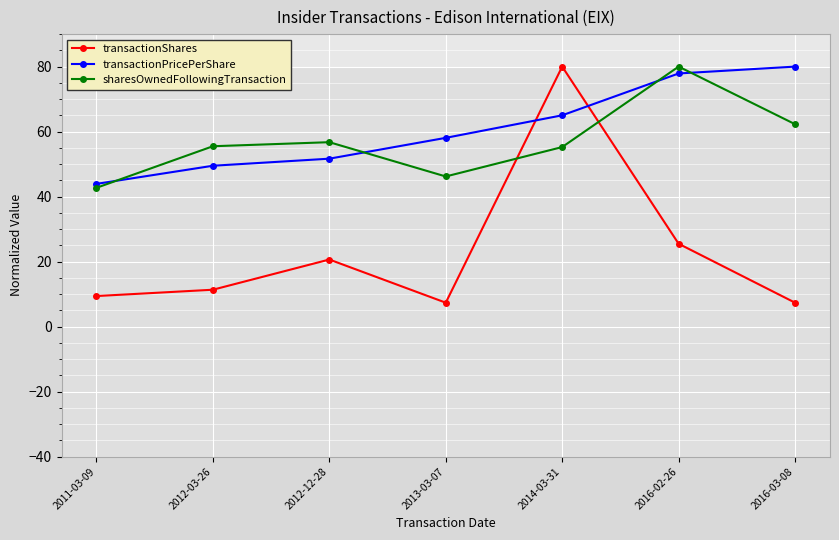

At which category is the sum across all series the highest?

2014-03-31